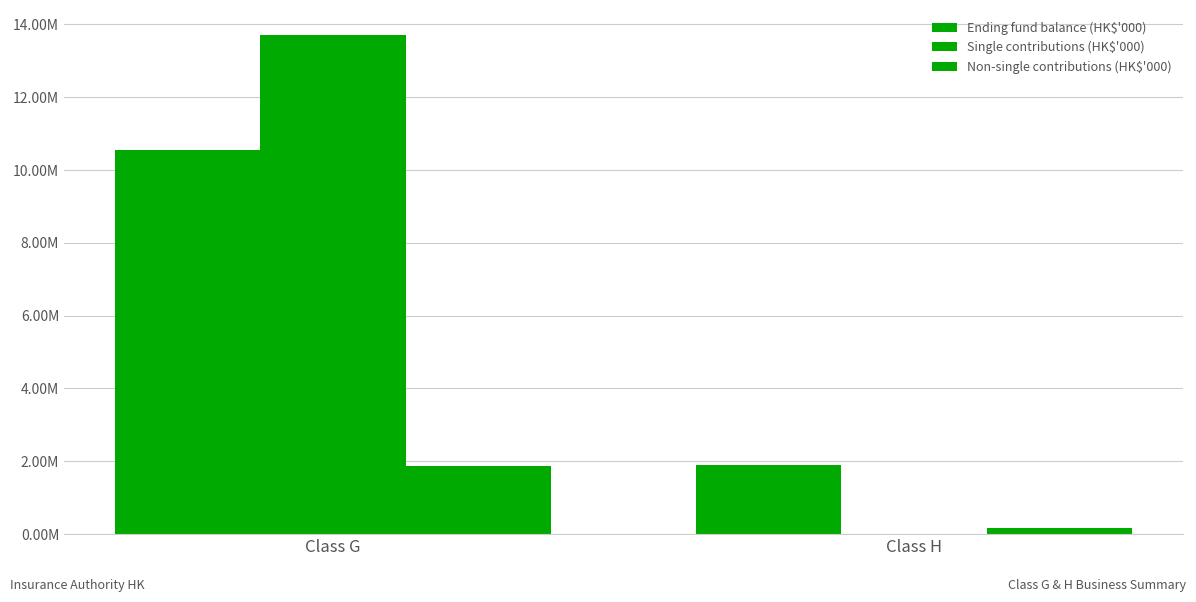

Between Class G and Class H, which is larger?

Class G